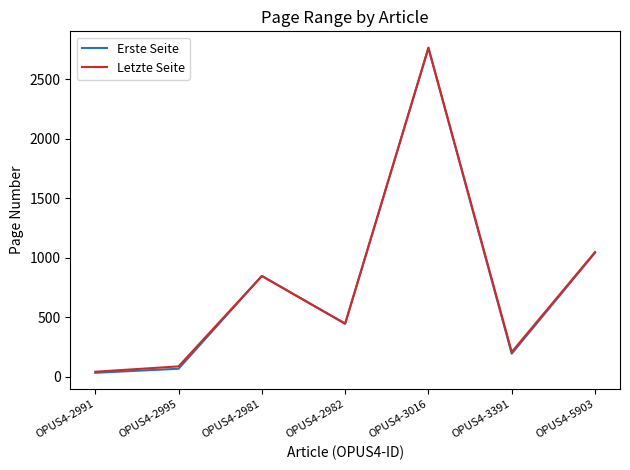

Where is the first local minimum for Erste Seite?

OPUS4-2982